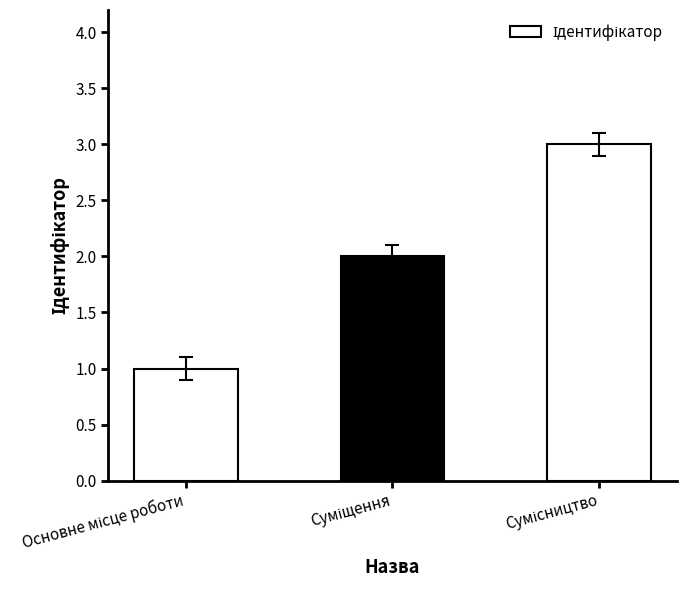

What is the greatest value displayed?

3